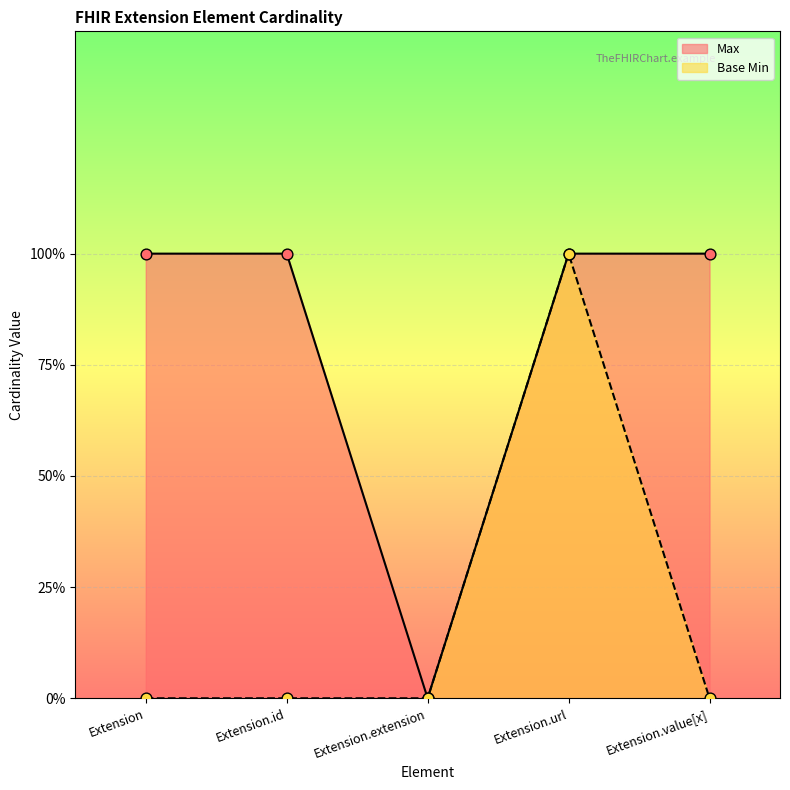

At which category is the sum across all series the highest?

Extension.url